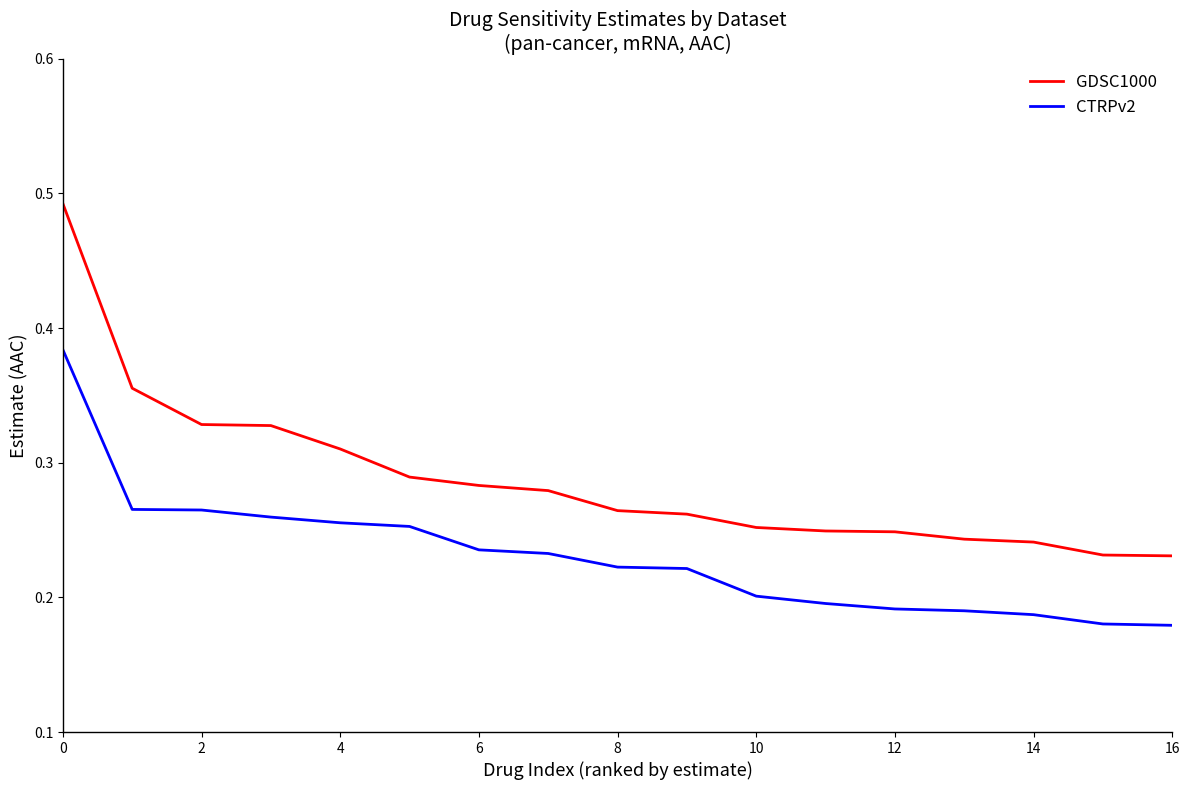

How many CTRPv2 values are between 0 and 1?

17